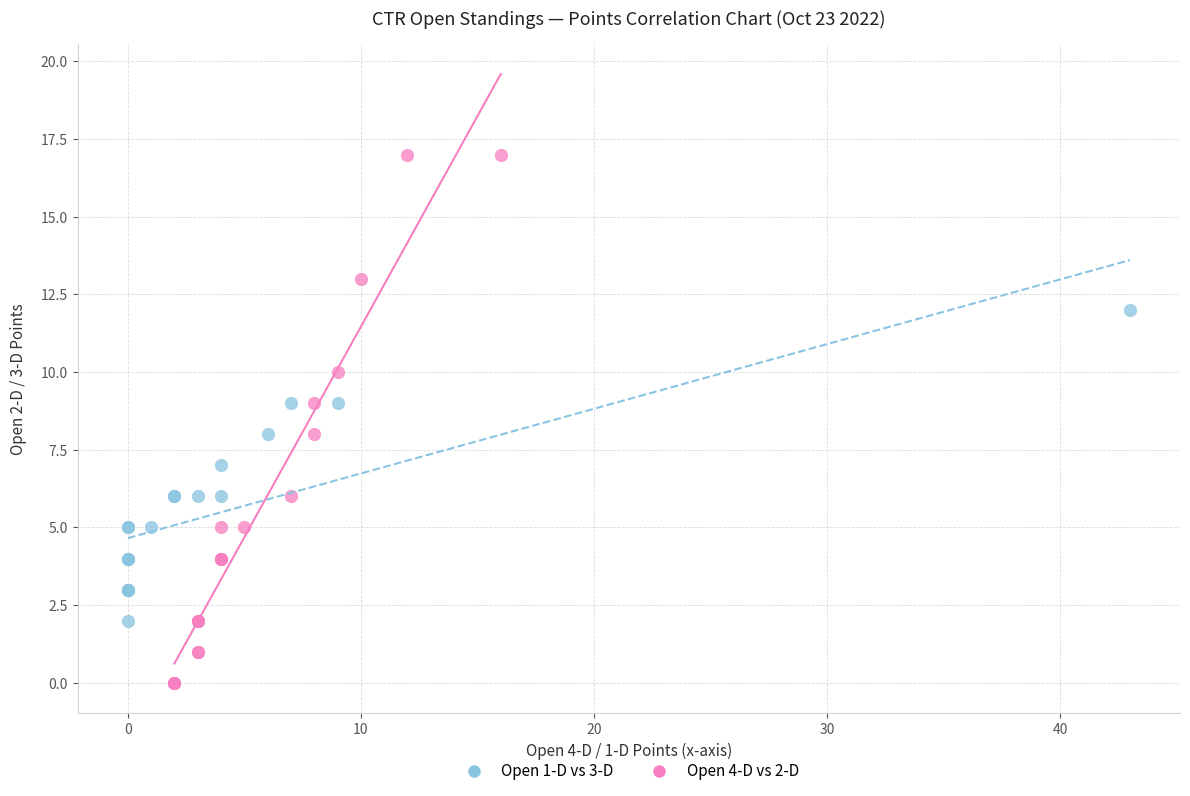

Which series reaches the minimum Y coordinate?

Open 4-D vs 2-D